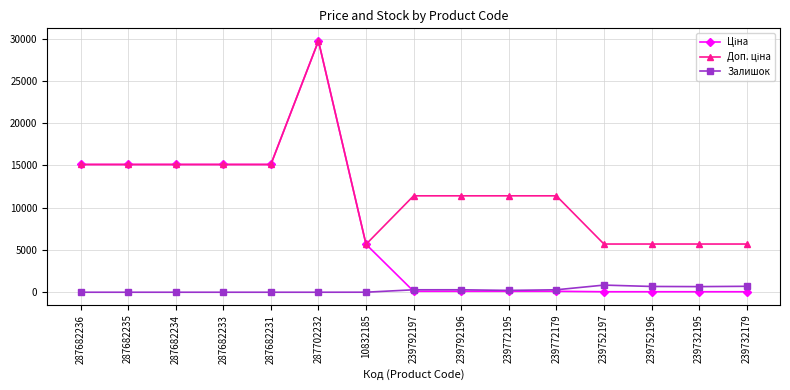

Is this an area chart (filled region under the line)?

No